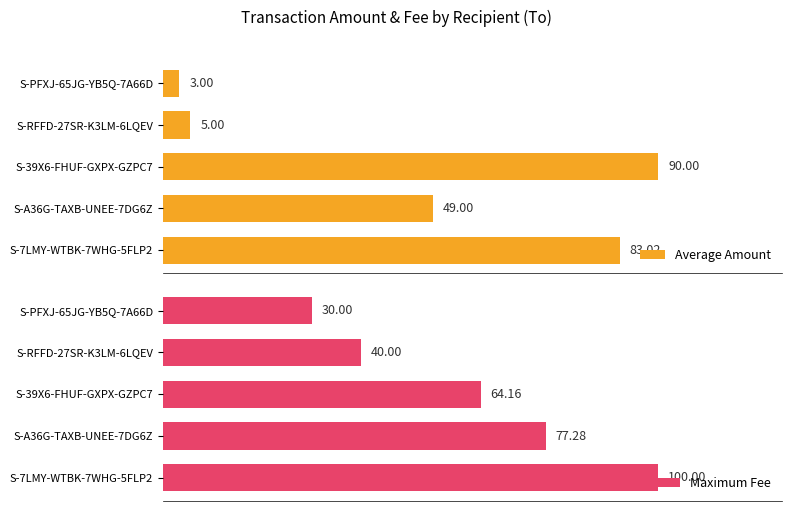

What is the difference between the highest and lowest values at S-39X6-FHUF-GXPX-GZPC7?

25.8